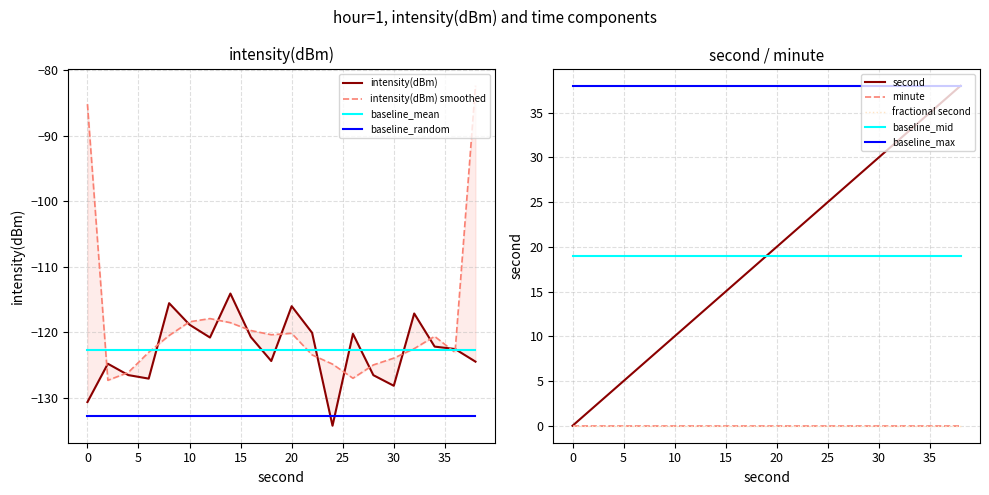

True or false: second and intensity(dBm) intersect in this chart.

False